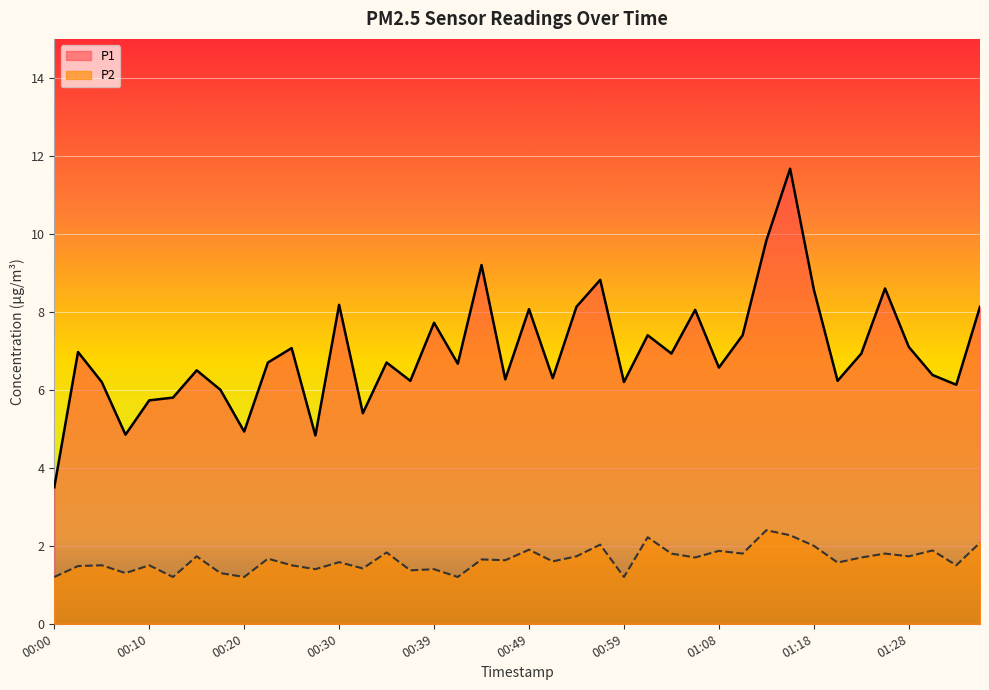

True or false: P2 and P1 intersect in this chart.

False